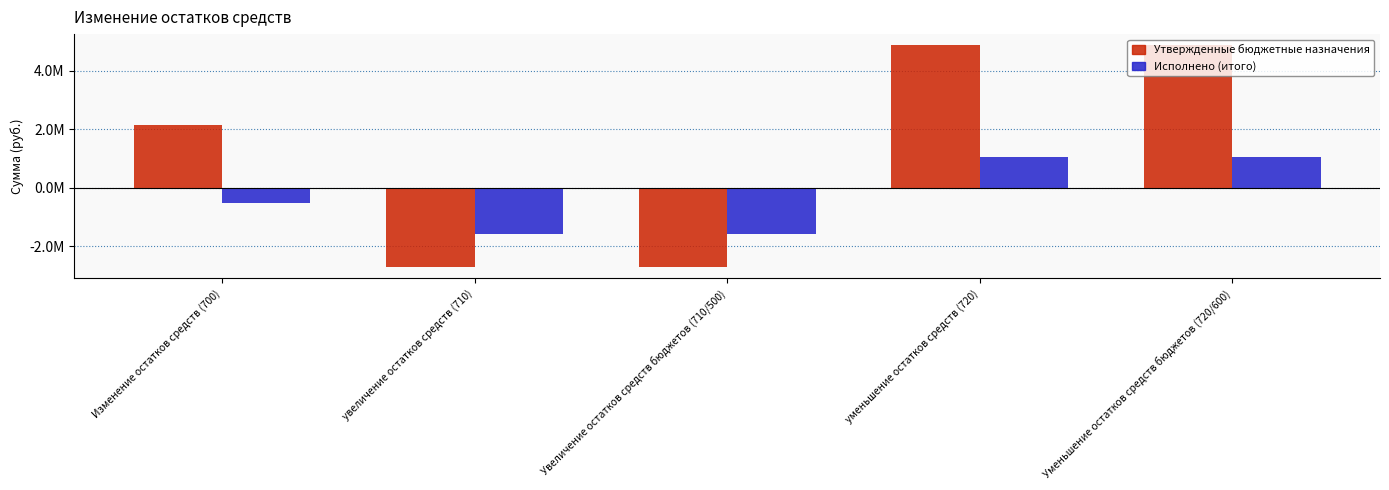

Which category has the lowest value in the Утвержденные бюджетные назначения series?

увеличение остатков средств (710)